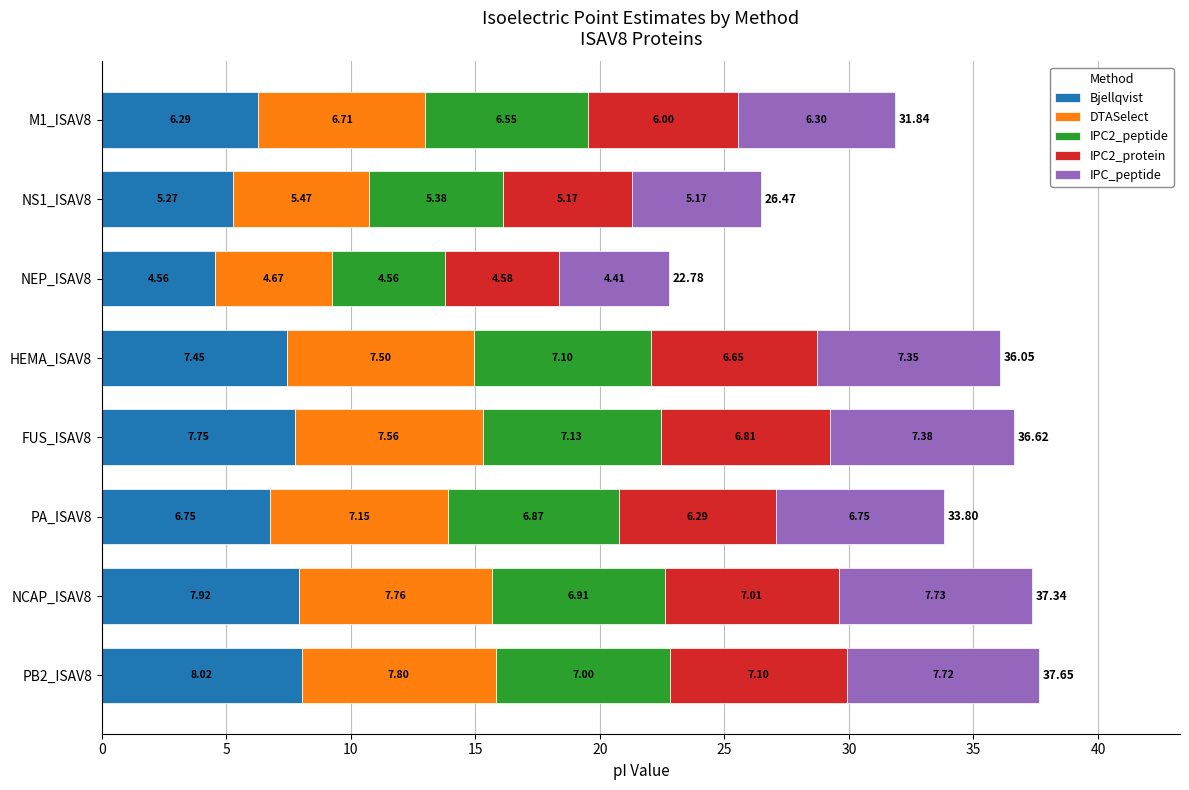

What is the total value across all series at PA_ISAV8?

33.8